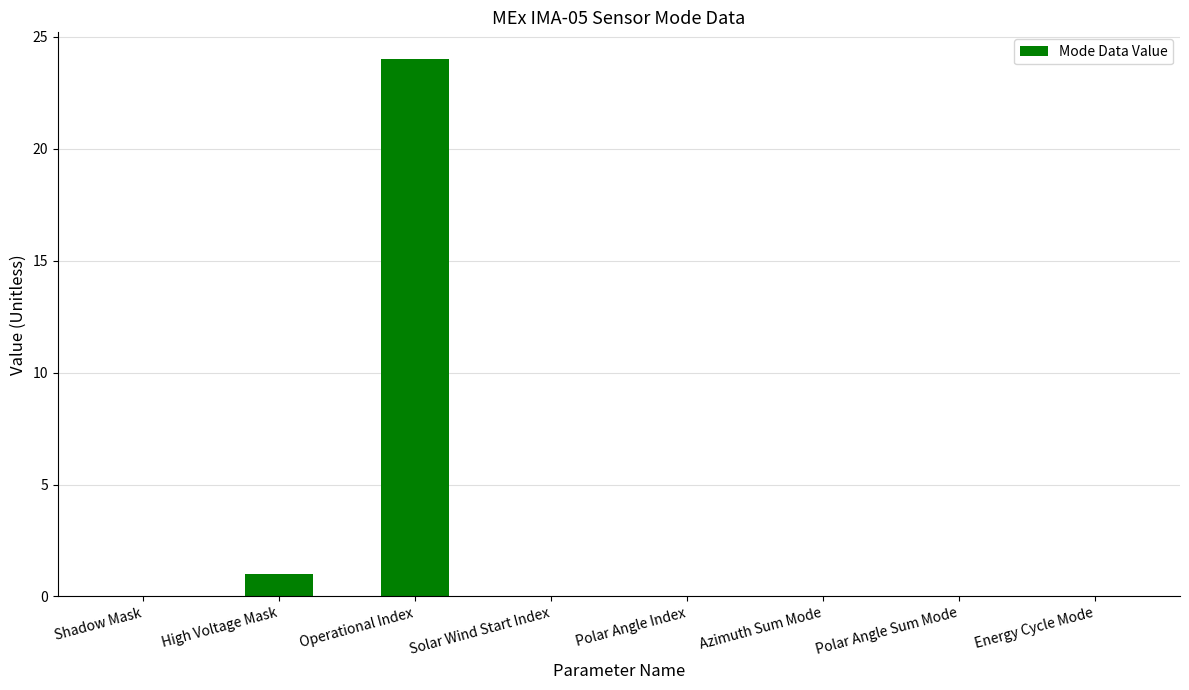

Which label corresponds to the largest value in the chart?

Operational Index